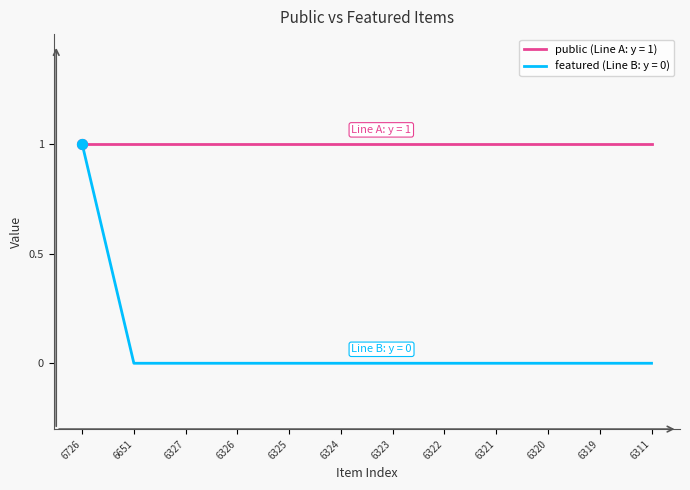

Which series has the largest total across all categories?

public (Line A: y = 1)